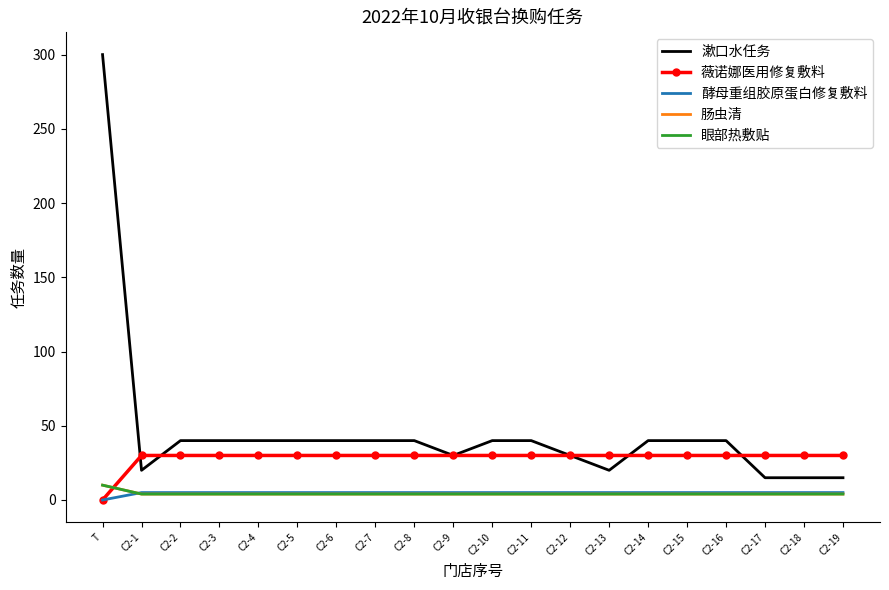

Is it true that 漱口水任务 equals 15 at C2-18?

True